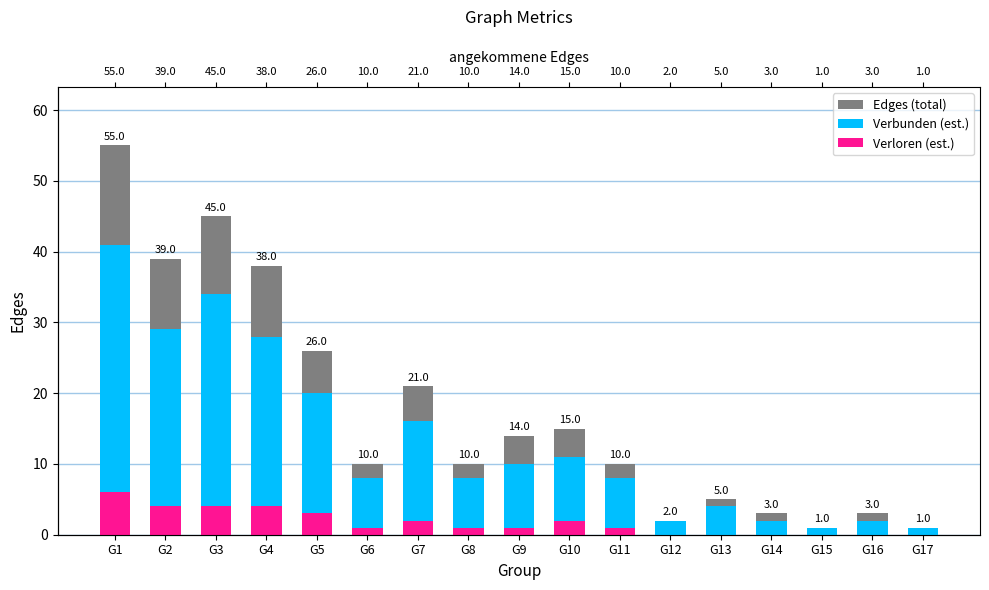

At G13, list the series in order from largest to smallest.

Edges (total), Verbunden (est.), Verloren (est.)